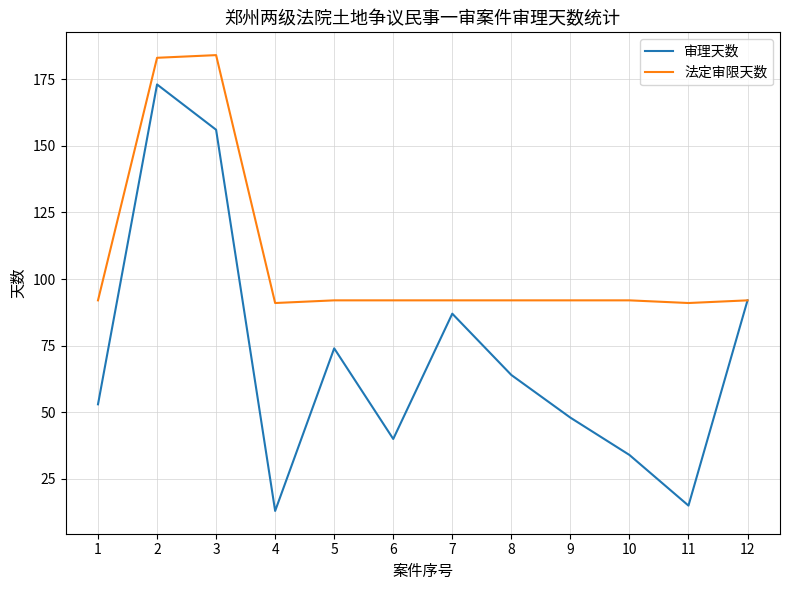

What is the total value across all series at 1?

145